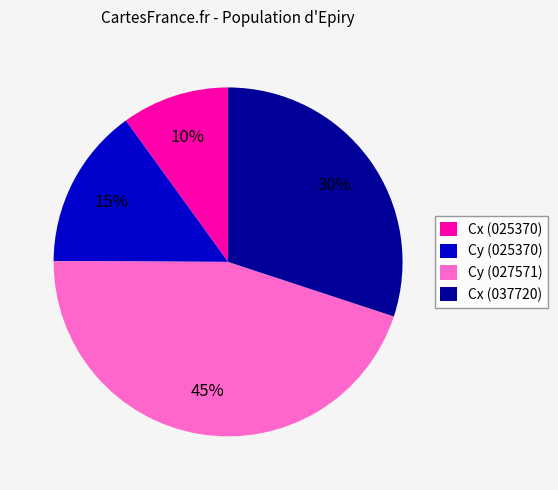

Approximately how many times larger is the value at Cy (027571) compared to Cx (025370)?

4.5